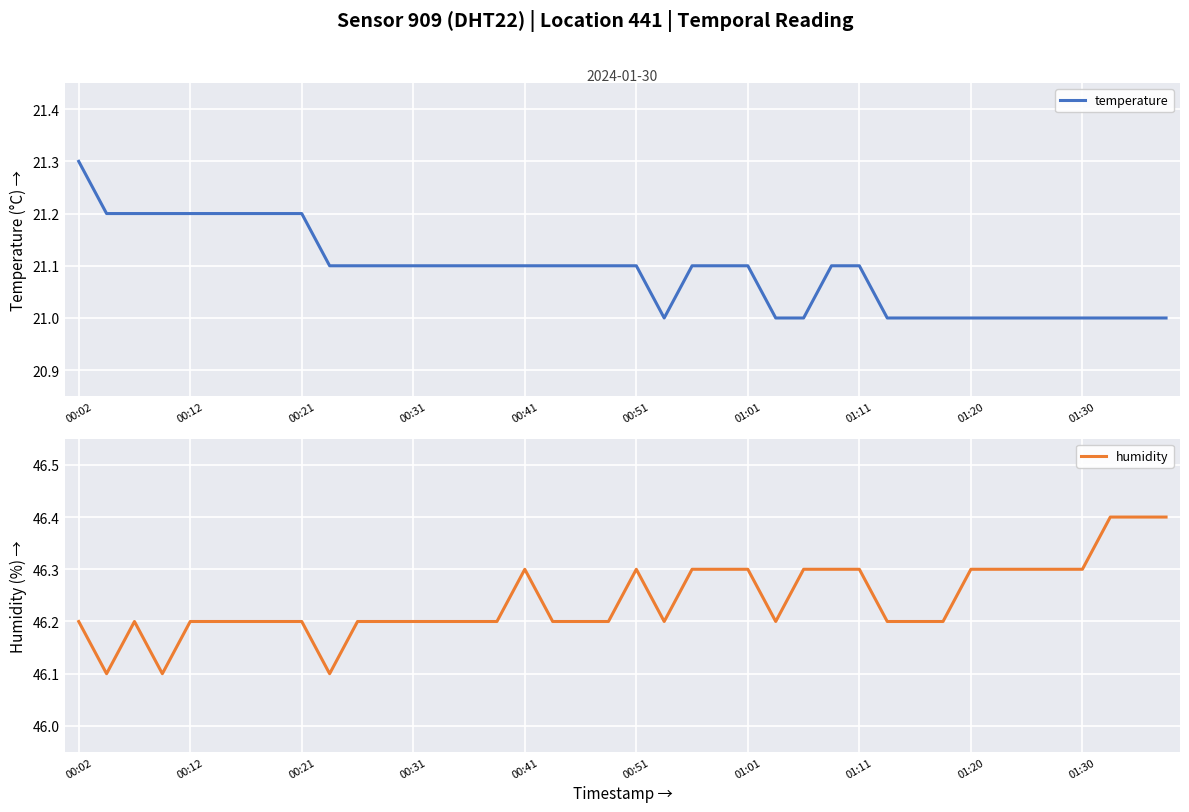

What is the smallest value displayed?

21.0